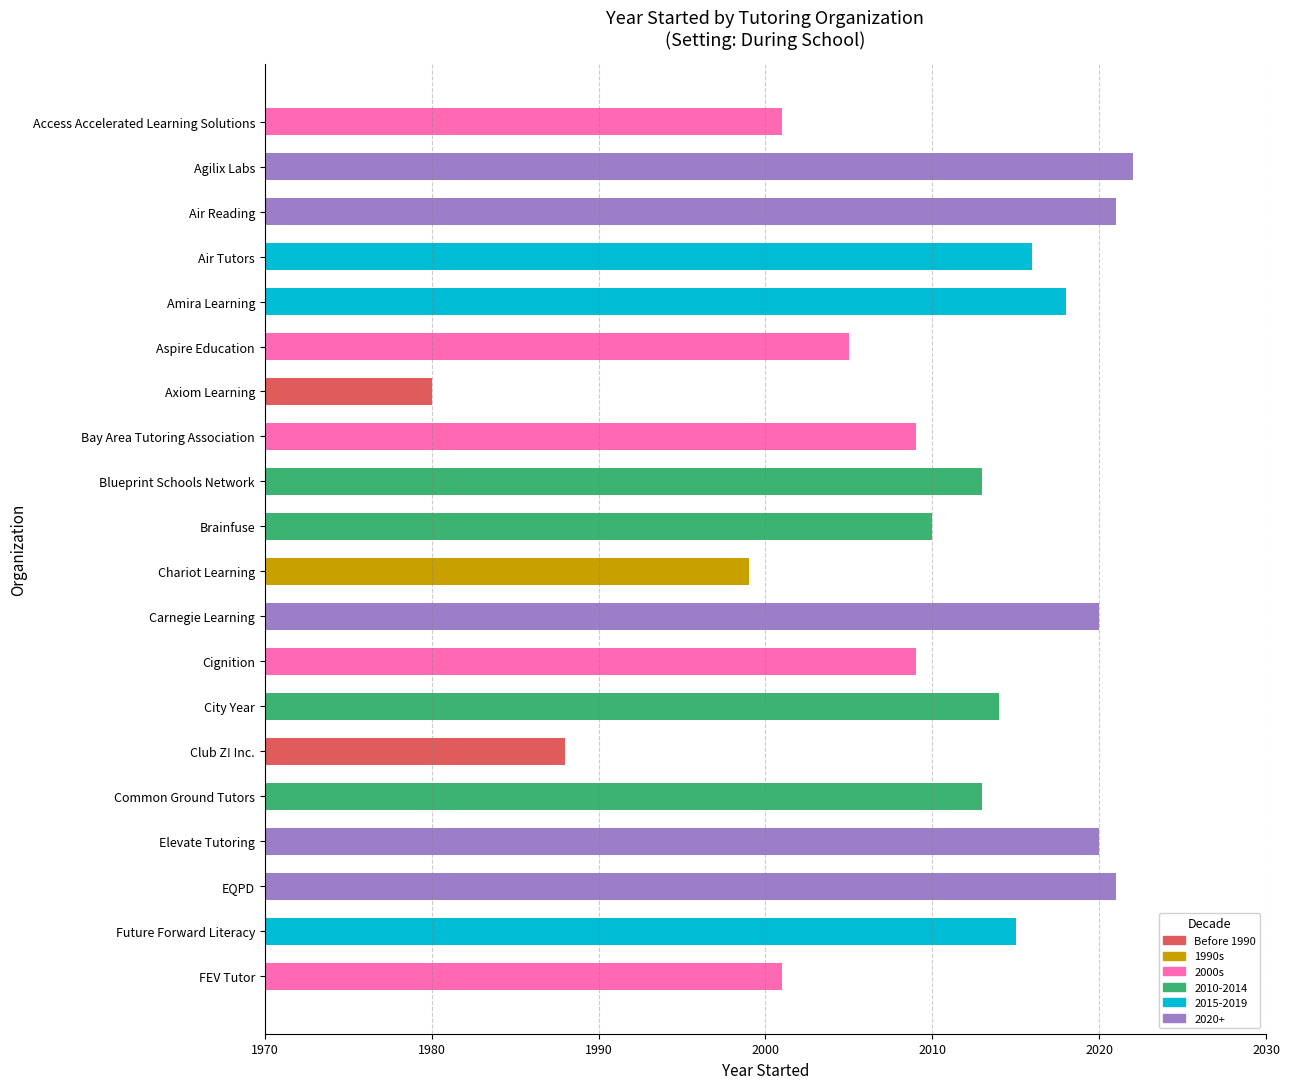

Reading top to bottom, extract all data points from this chart.

2001	2022	2021	2016	2018	2005	1980	2009	2013	2010	1999	2020	2009	2014	1988	2013	2020	2021	2015	2001